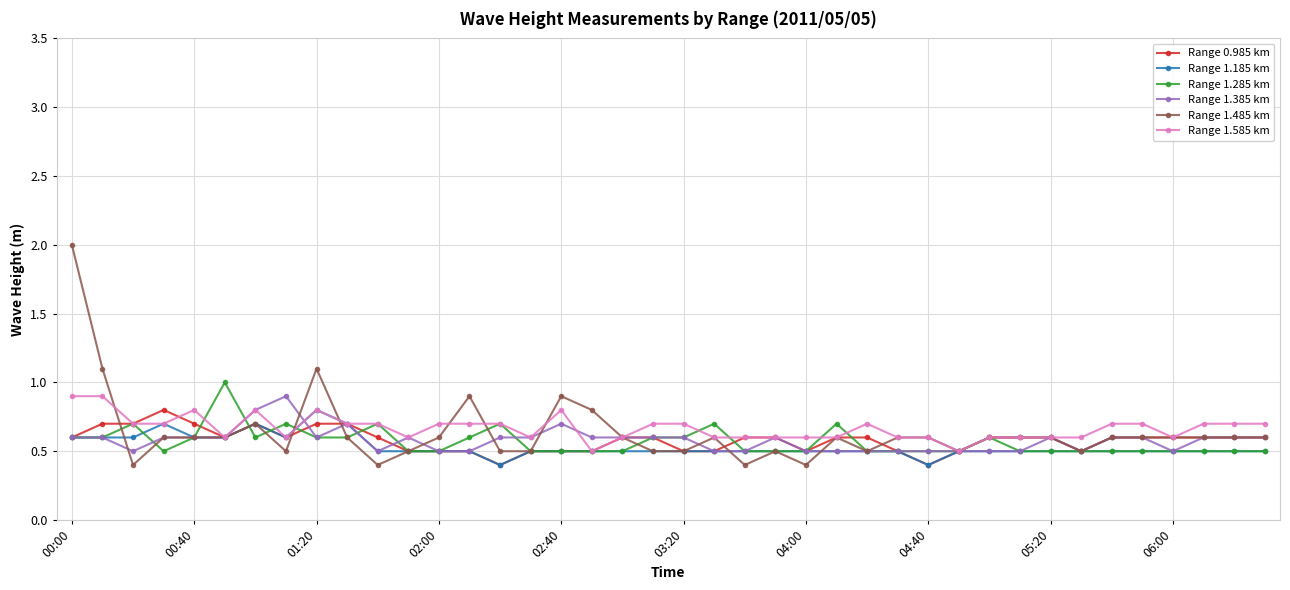

At how many categories does at least one series exceed 0?

40